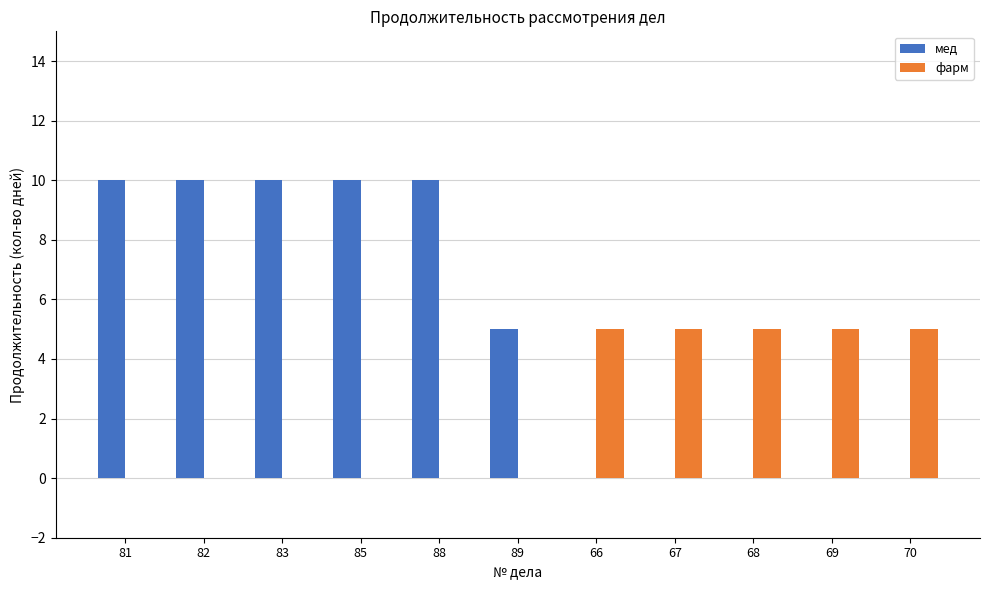

Is it true that фарм equals 7 at 68?

False